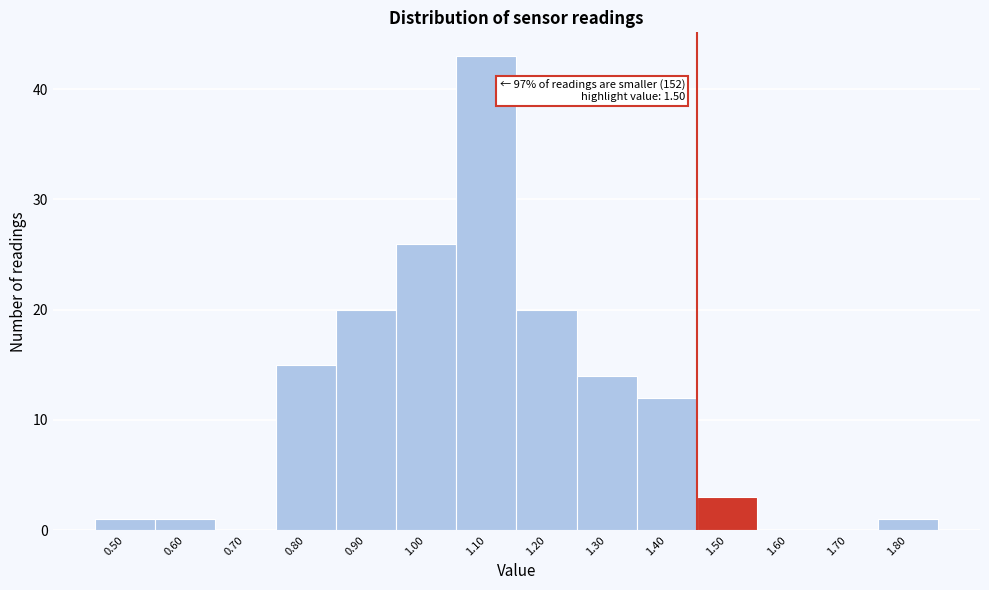

Reading left to right, extract all data points from this chart.

0.50=1	0.60=1	0.70=0	0.80=15	0.90=20	1.00=26	1.10=43	1.20=20	1.30=14	1.40=12	1.50=3	1.60=0	1.70=0	1.80=1